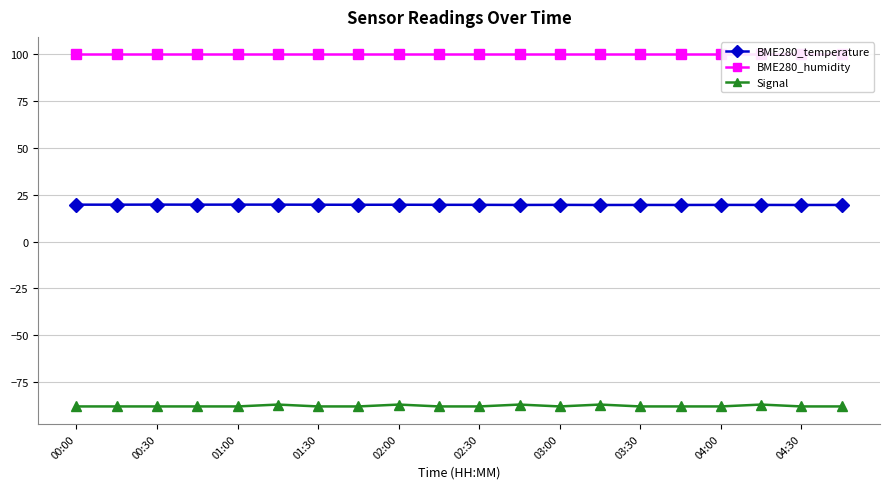

True or false: Signal and BME280_temperature intersect in this chart.

False